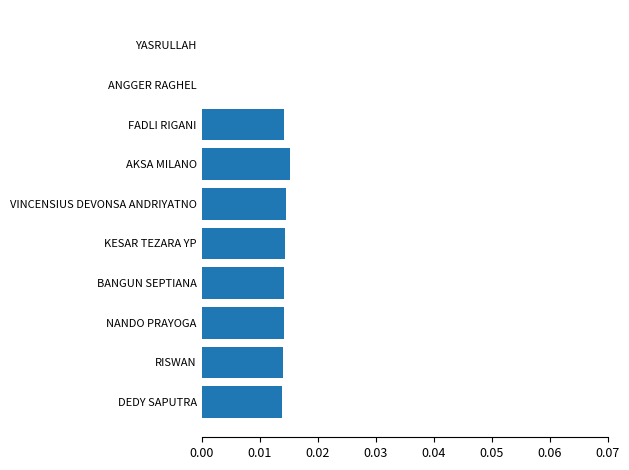

How many data points does each series have?

10